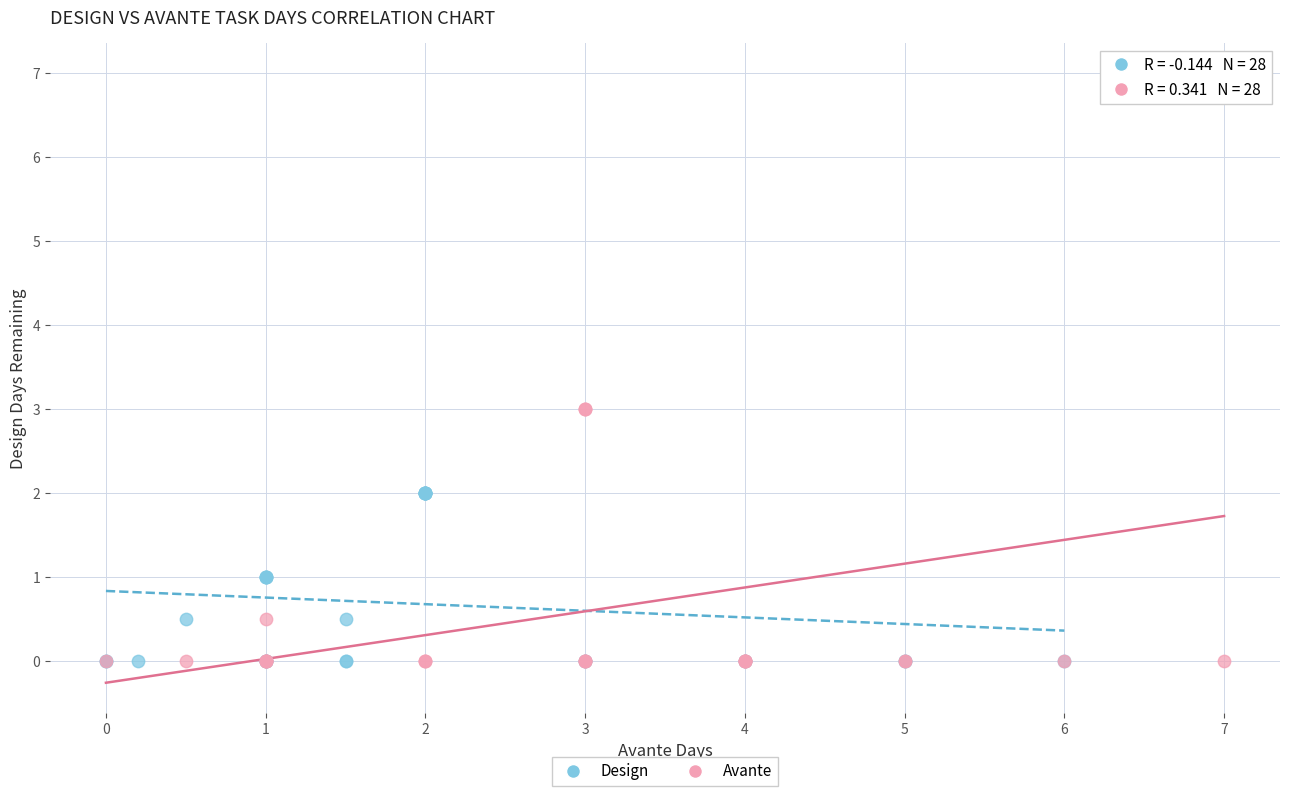

Which series reaches the maximum Y coordinate?

Avante